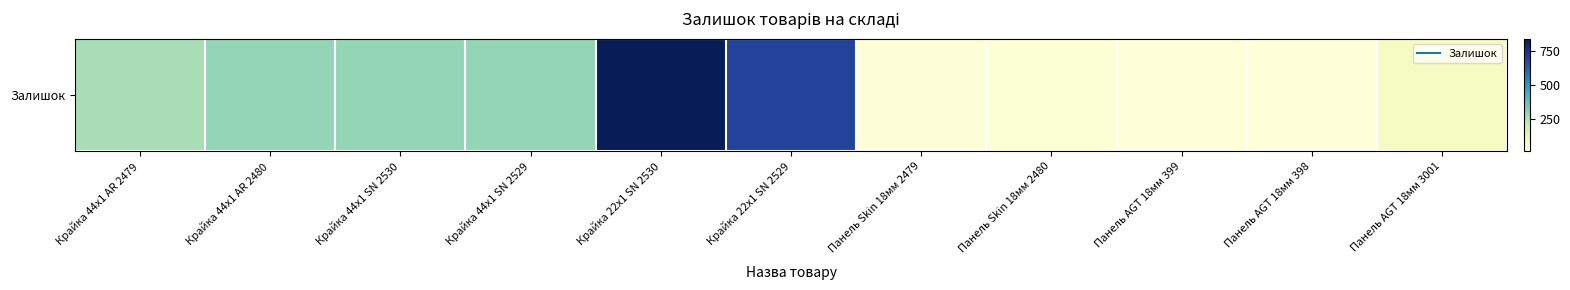

What is the ratio of the value at Панель AGT 18мм 399 to the value at Панель AGT 18мм 3001?

0.2